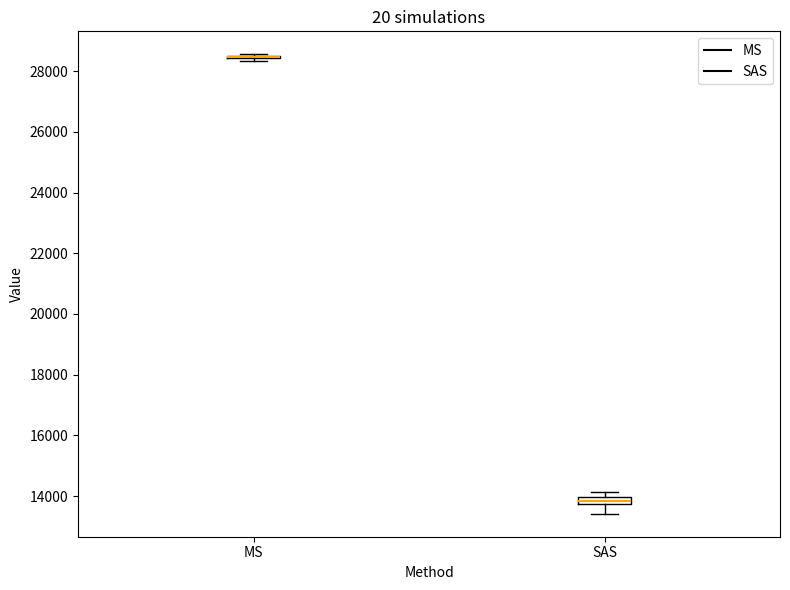

Where does the lower whisker of the box for SAS end on the y-axis? The values are not printed on the chart, so give them approximately, as read against the axis.

13400